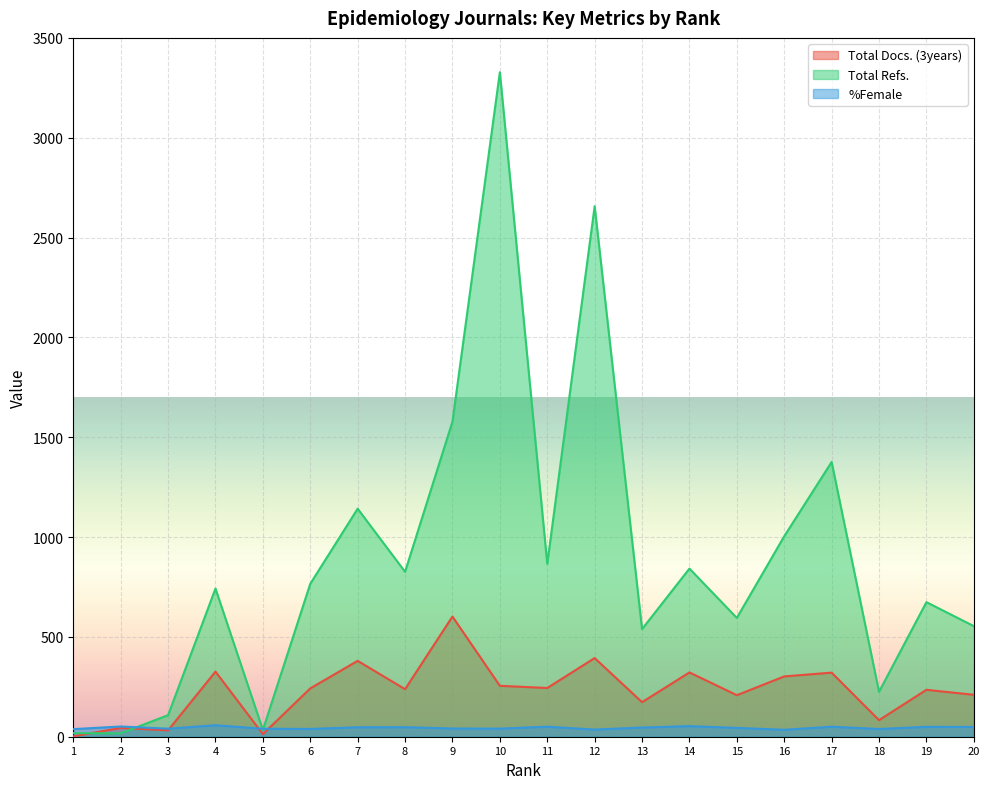

What value does the Total Docs. (3years) series have at 7?

380.0